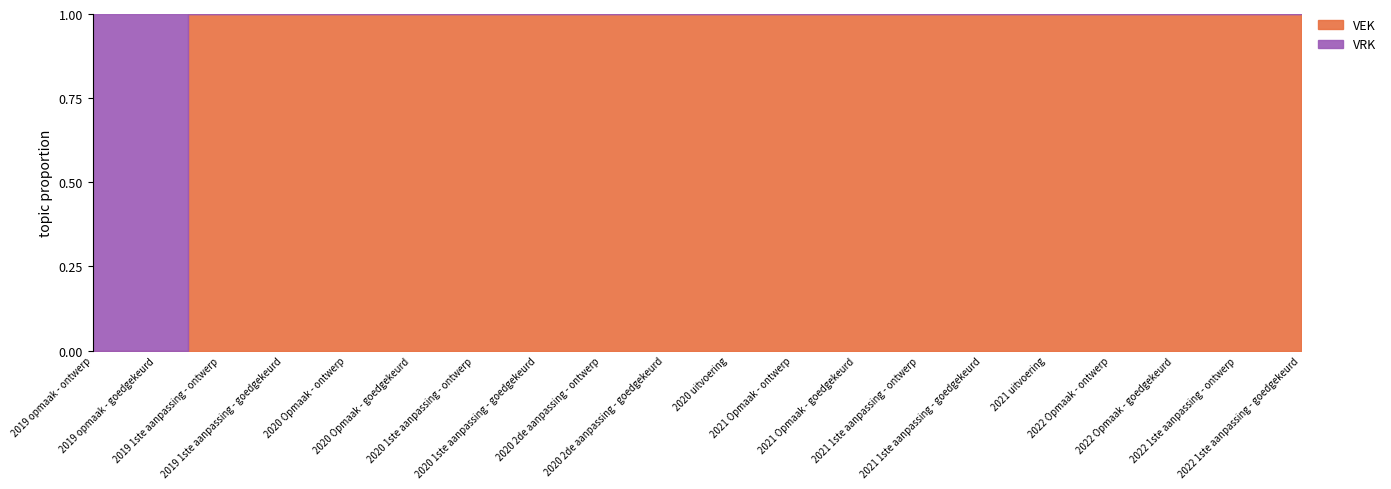

True or false: VEK has more than 2 points higher than both neighbors.

False